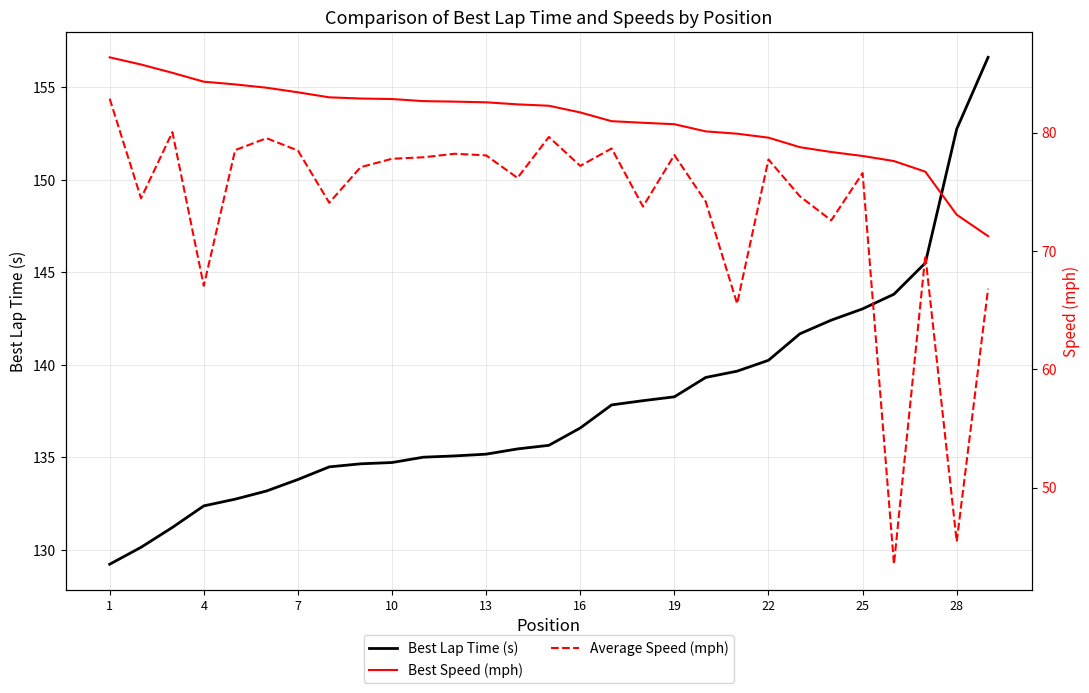

How many distinct data groups are displayed?

3